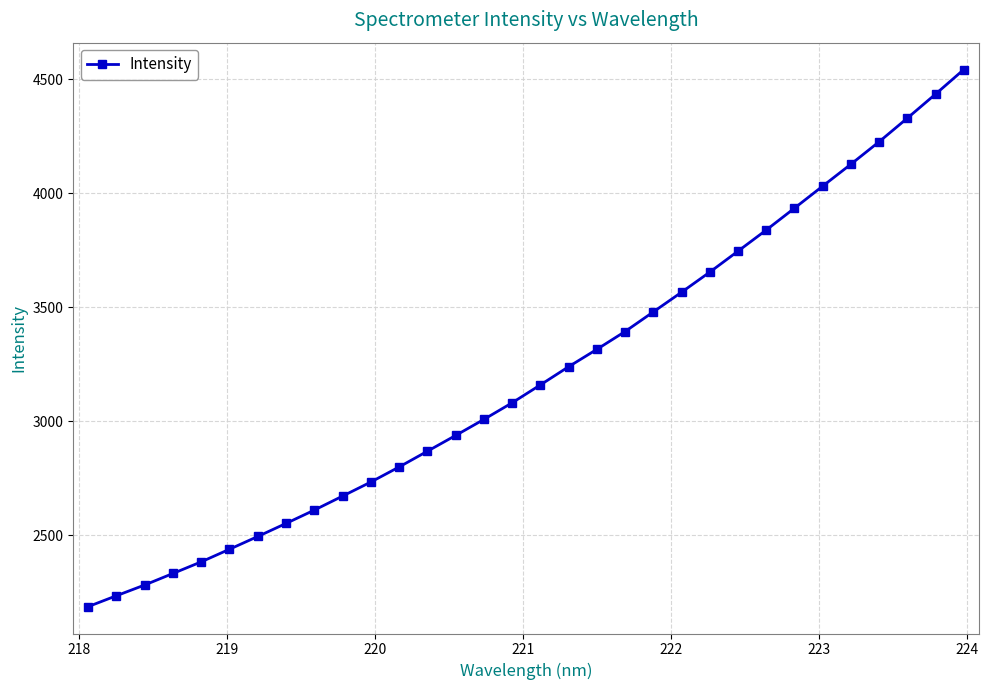

What is the value of the 23rd point from the left?

3653.3